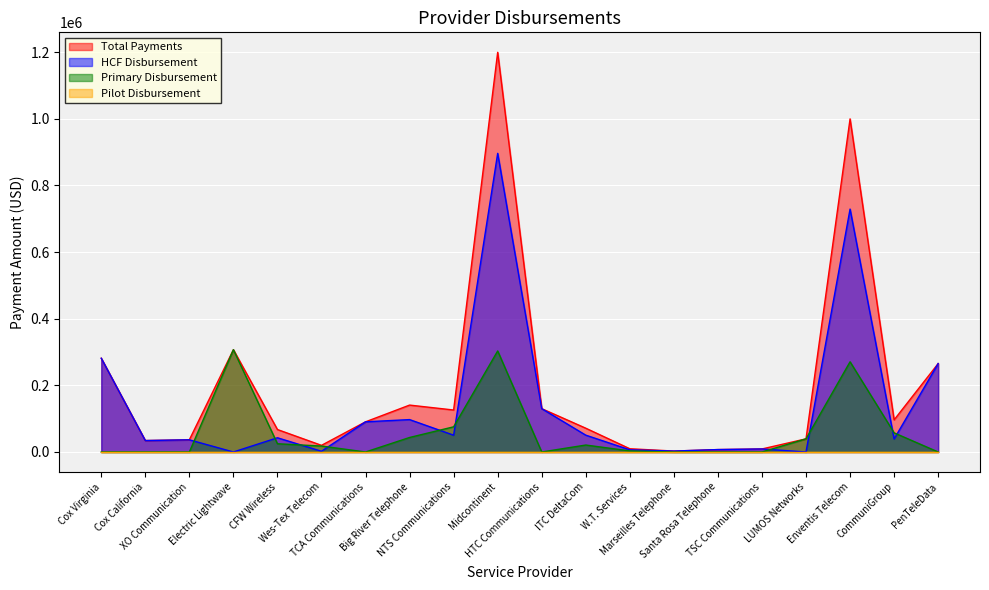

Rank the categories by Total Payments value from highest to lowest.

Midcontinent, Enventis Telecom, Electric Lightwave, Cox Virginia, PenTeleData, Big River Telephone, HTC Communications, NTS Communications, CommuniGroup, TCA Communications, ITC DeltaCom, CFW Wireless, LUMOS Networks, XO Communication, Cox California, Wes-Tex Telecom, W.T. Services, TSC Communications, Santa Rosa Telephone, Marseilles Telephone